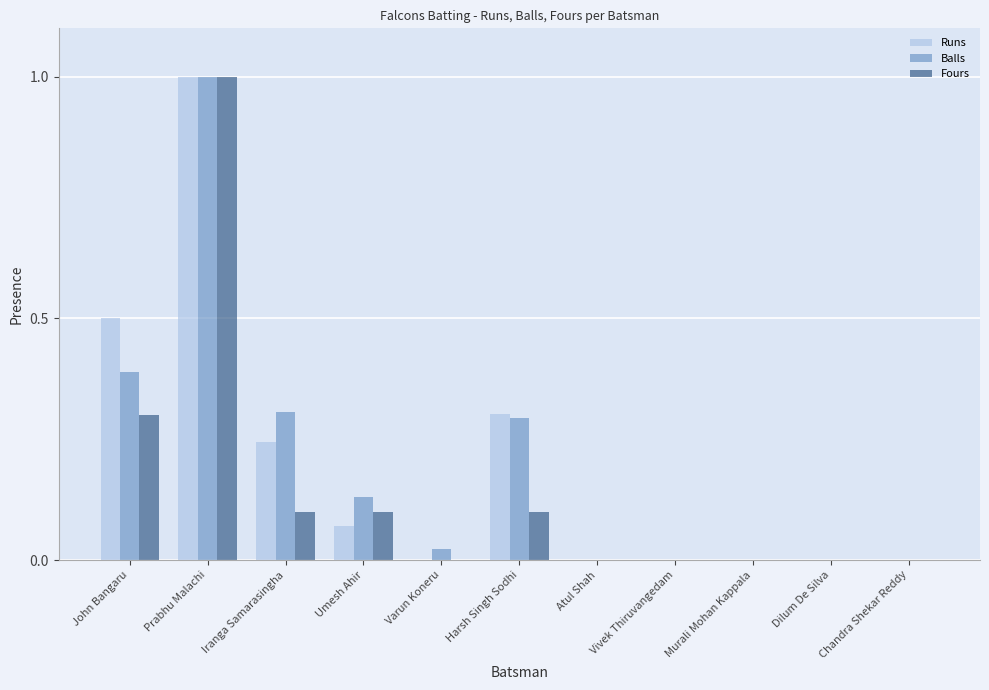

Is it true that Fours equals 0.0 at Atul Shah?

True